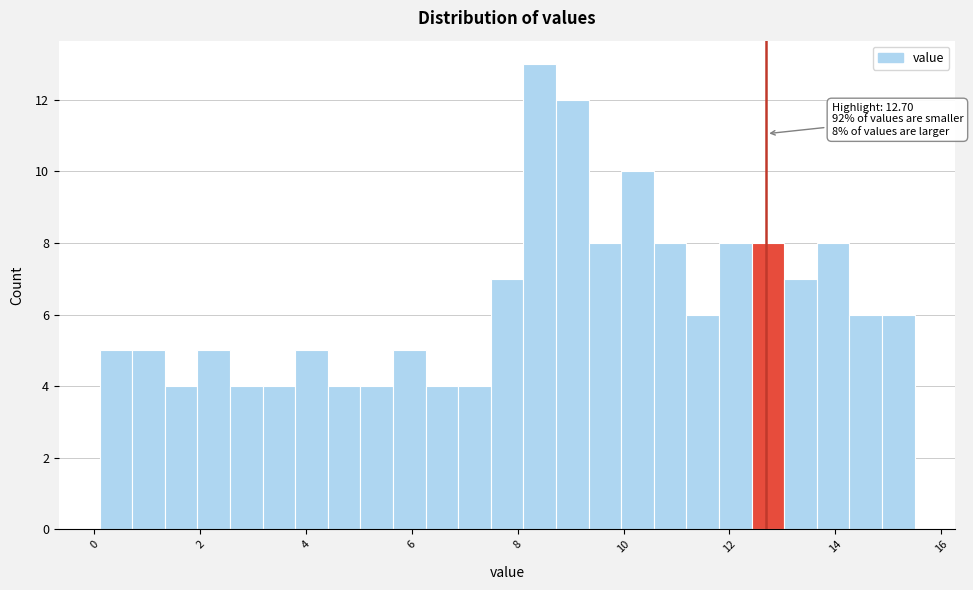

Around what value on the x-axis is the tallest bar? Give the approximate position of its centre, as read against the axis.

8.4